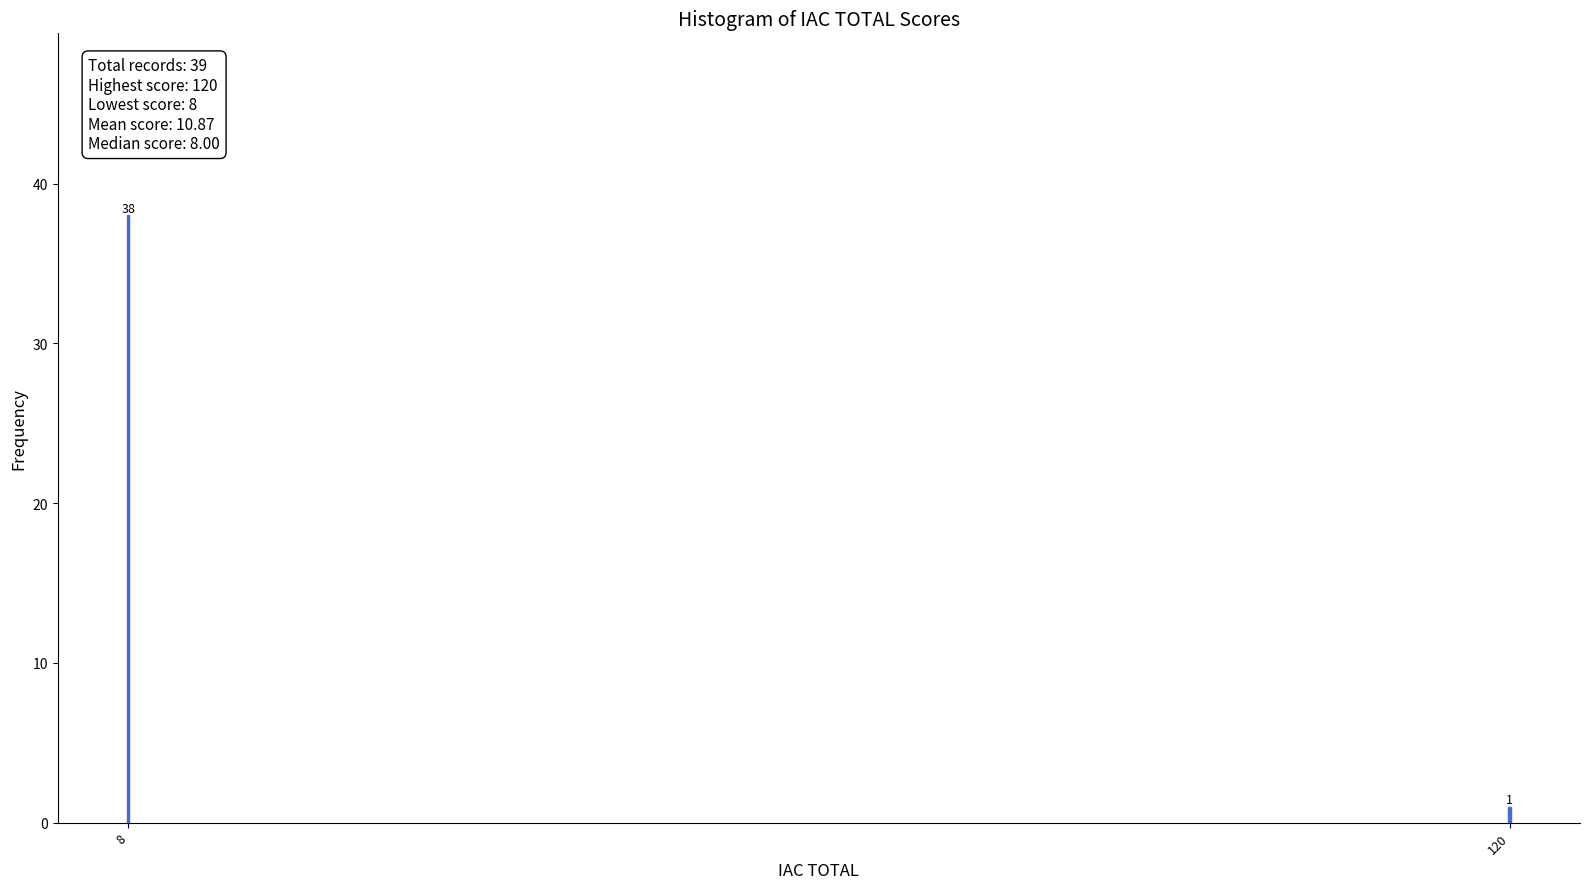

Reading left to right, transcribe all the data shown in this chart.

8=38	120=1